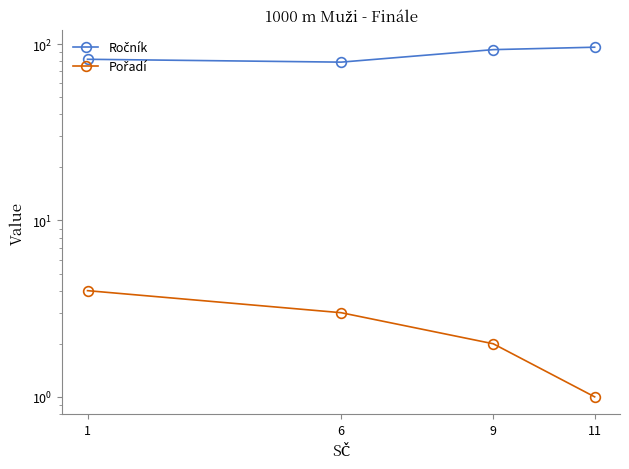

How many values in the Pořadí series exceed 3?

1